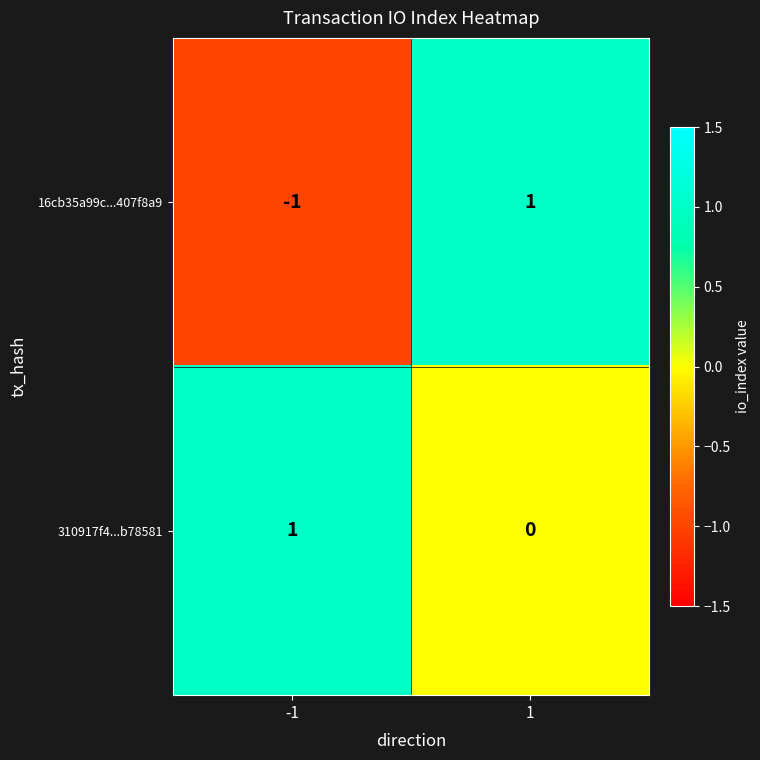

How many positive values does the 16cb35a99c...407f8a9 series have?

1